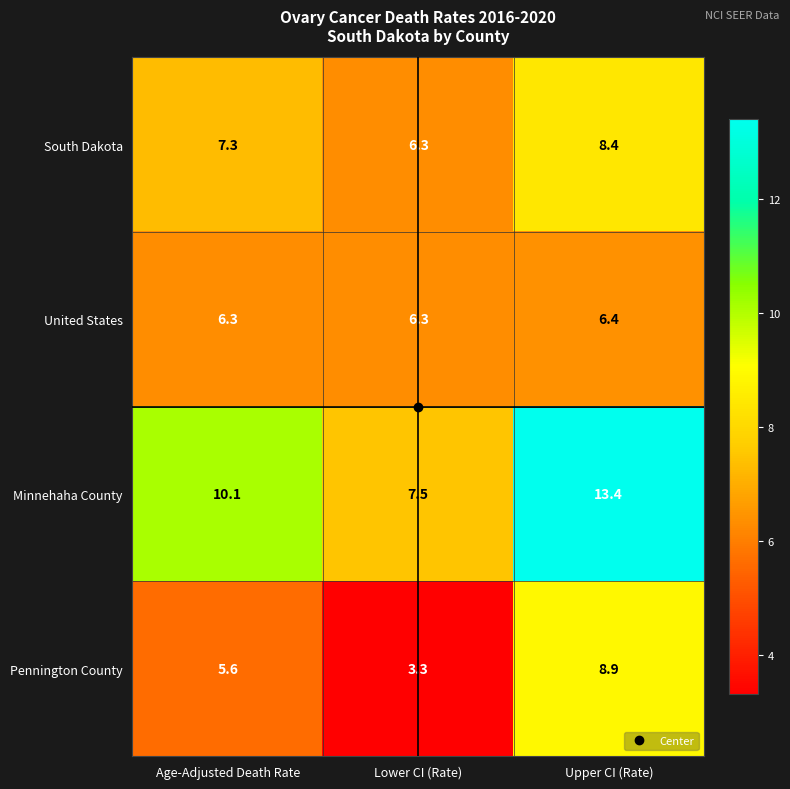

What is the minimum value shown in the chart?

3.3